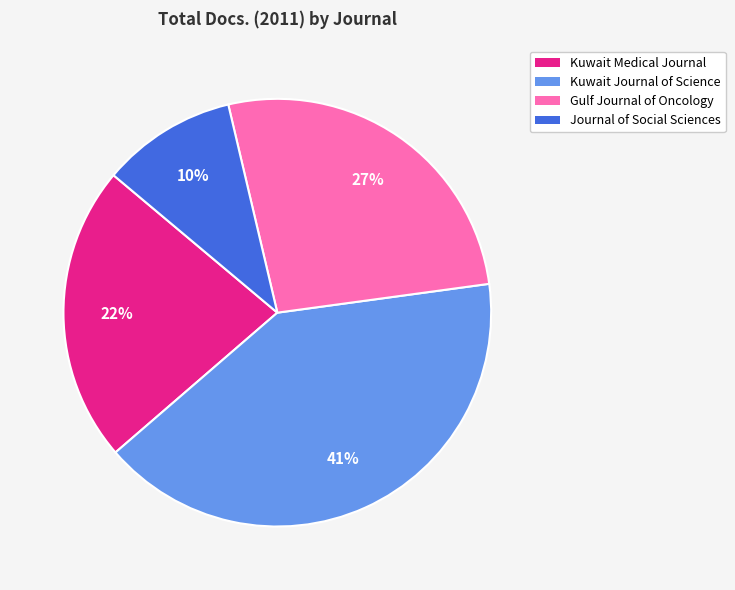

To the nearest percent, what is the combined percentage of Kuwait Journal of Science and Kuwait Medical Journal?

63%